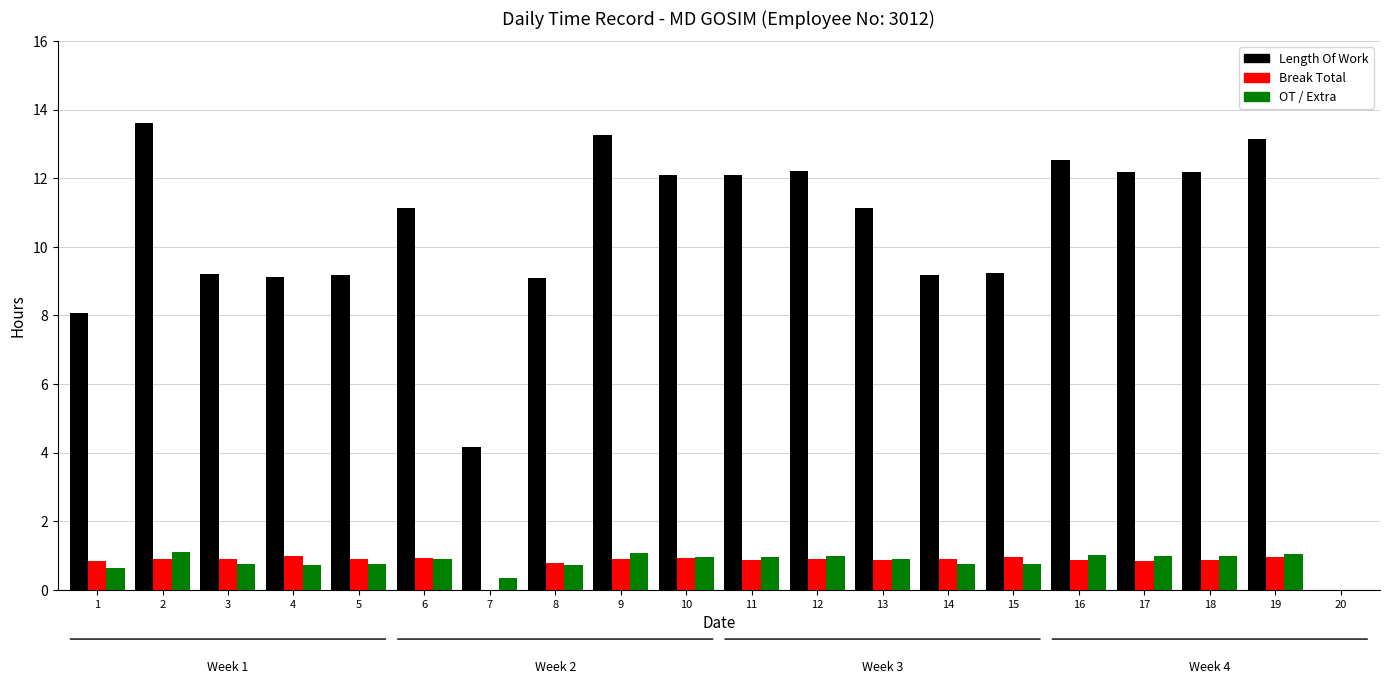

What is the sum of the Length Of Work values at 1 and 16?

20.6